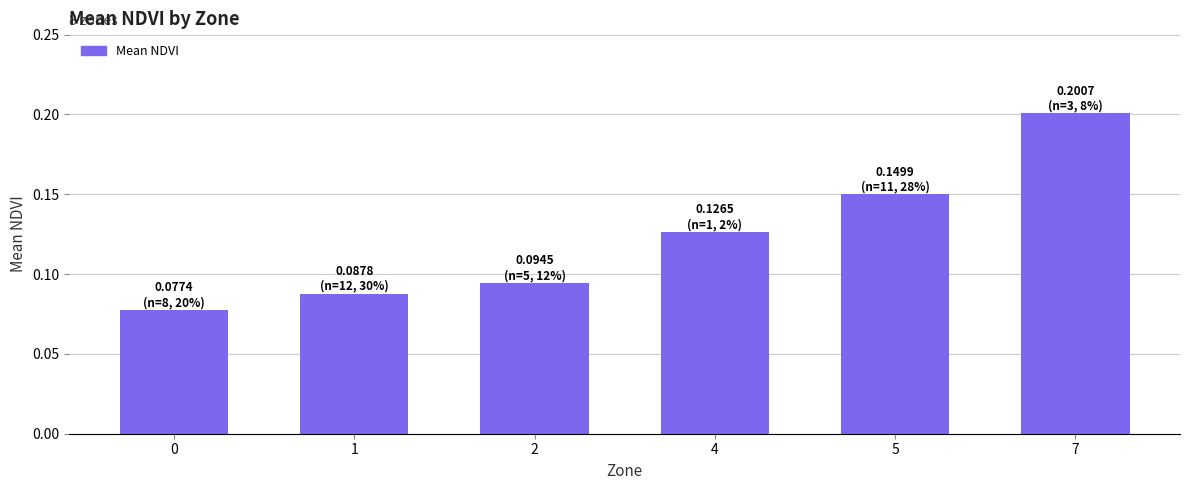

The value at 7 is 0.1. True or false?

False